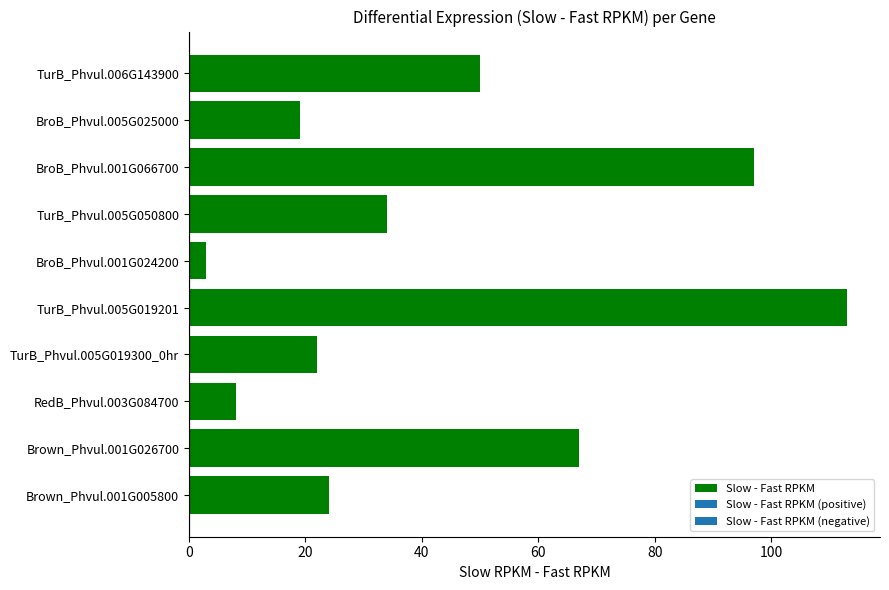

Reading top to bottom, list all the values displayed in this chart.

50	19	97	34	3	113	22	8	67	24